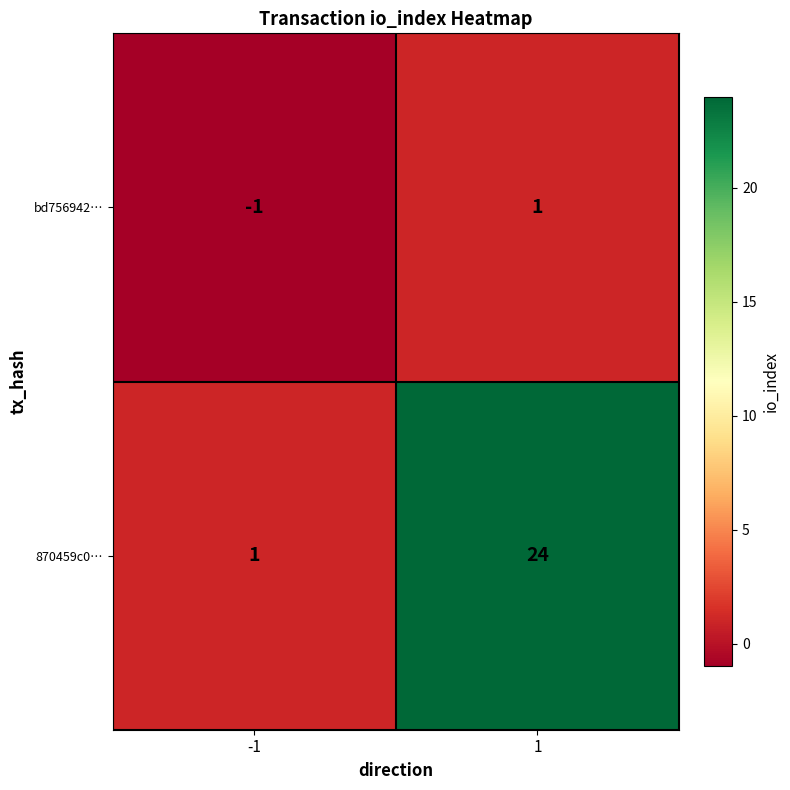

Rank the categories by 870459c0… value from lowest to highest.

-1, 1